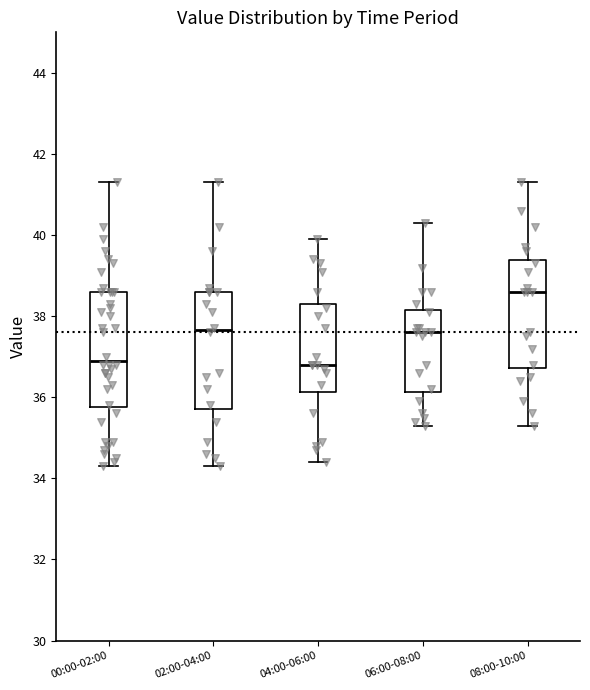

Reading left to right, transcribe this box plot: for each box, give where its median line is, the range the box spans, and where its two whiskers end, as read against the y-axis. The values are not printed on the chart, so give them approximately, as read against the axis.

00:00-02:00: median 37.0, box 35.8 to 38.6, whiskers 34.4 to 41.4
02:00-04:00: median 37.6, box 35.8 to 38.6, whiskers 34.4 to 41.4
04:00-06:00: median 36.8, box 36.2 to 38.4, whiskers 34.4 to 40.0
06:00-08:00: median 37.6, box 36.2 to 38.2, whiskers 35.4 to 40.4
08:00-10:00: median 38.6, box 36.8 to 39.4, whiskers 35.4 to 41.4